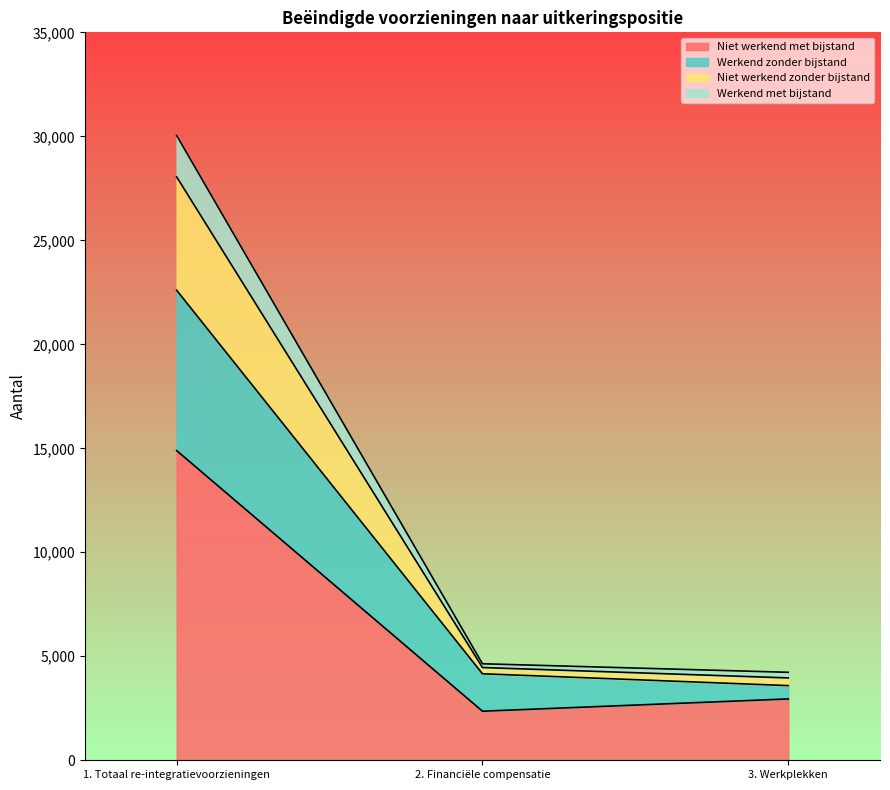

Reading right to left, what are the values for Niet werkend met bijstand?

2950	2360	14890